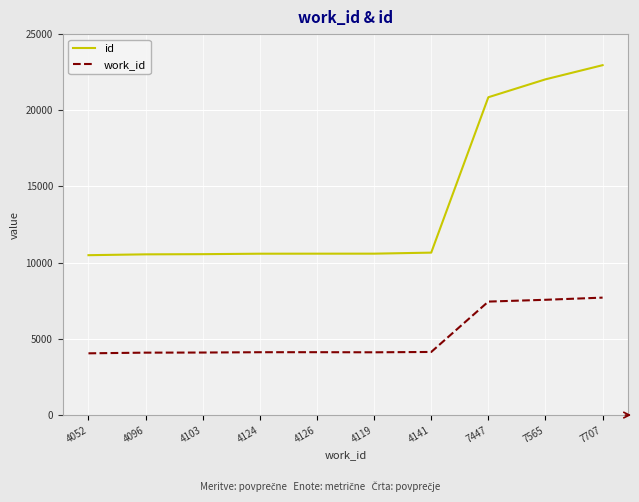

The value of work_id at 4119 is 4119. True or false?

True